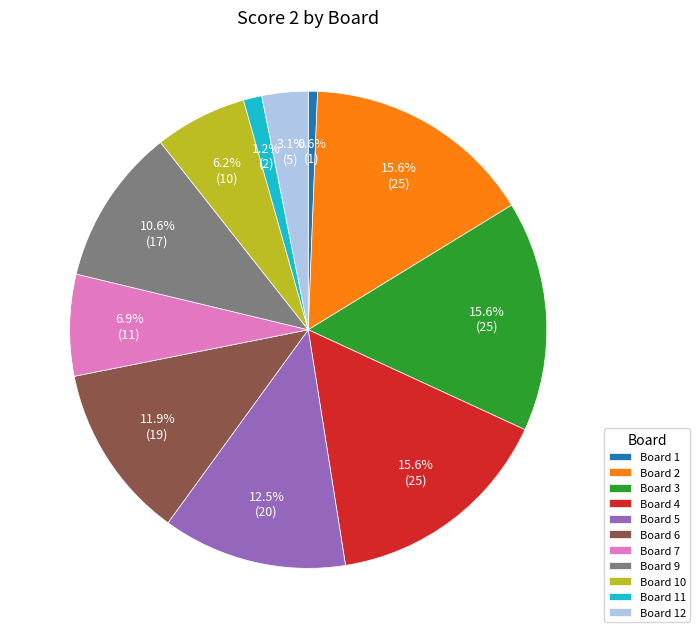

Is Board 4 the majority of the pie?

No